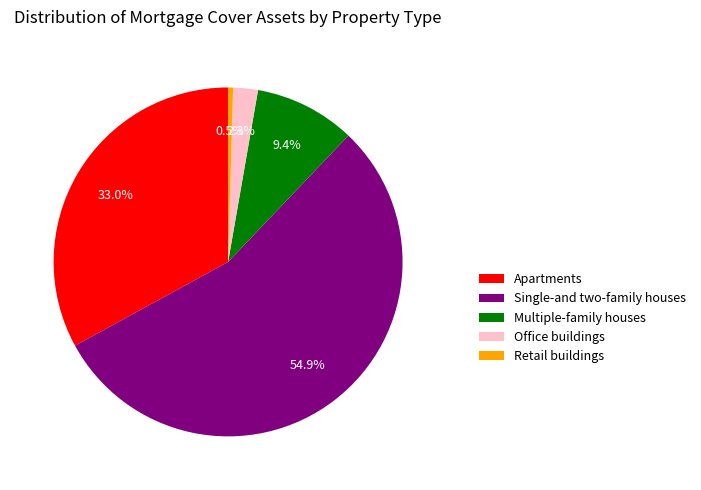

Between Apartments and Office buildings, which is larger?

Apartments